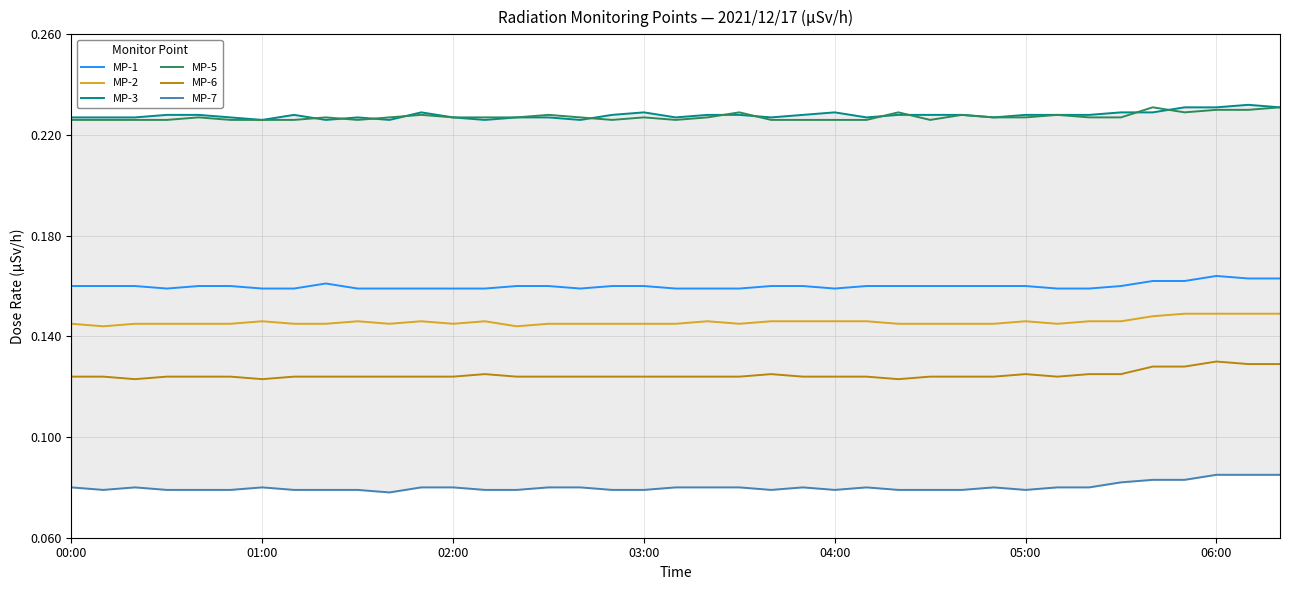

How many interior local valleys does the MP-1 series have?

3